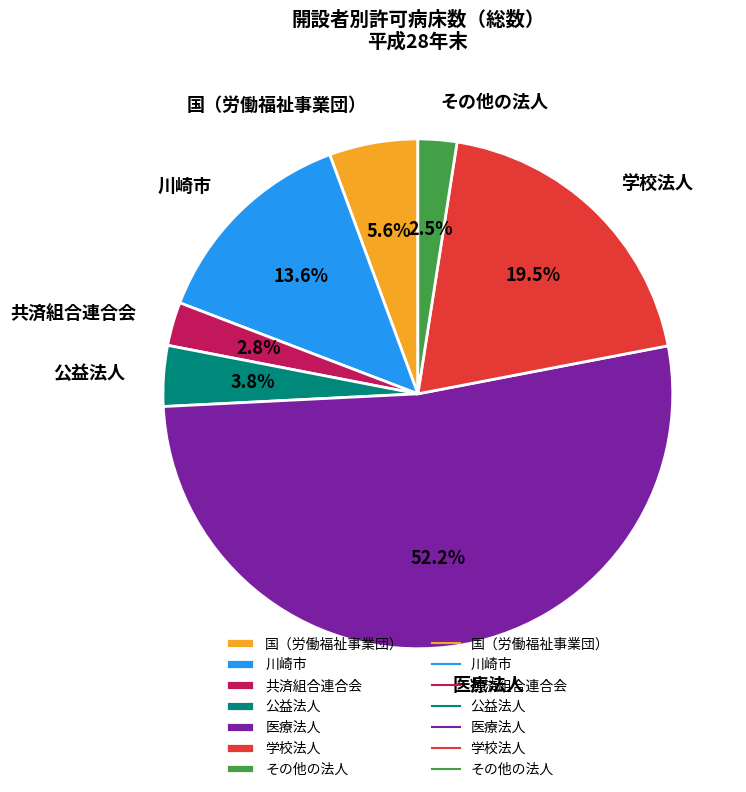

What is the largest slice in the pie chart?

医療法人